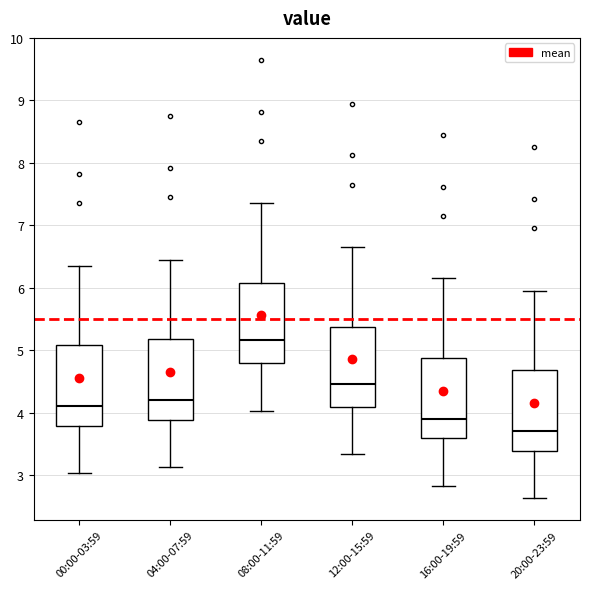

Reading left to right, read every box against the y-axis: the position of its median line, the range the box covers, and the ends of its whiskers. The values are not printed on the chart, so give them approximately, as read against the axis.

00:00-03:59: median 4.1, box 3.8 to 5.1, whiskers 3.0 to 6.4
04:00-07:59: median 4.2, box 3.9 to 5.2, whiskers 3.1 to 6.5
08:00-11:59: median 5.2, box 4.8 to 6.1, whiskers 4.0 to 7.4
12:00-15:59: median 4.5, box 4.1 to 5.4, whiskers 3.3 to 6.7
16:00-19:59: median 3.9, box 3.6 to 4.9, whiskers 2.8 to 6.2
20:00-23:59: median 3.7, box 3.4 to 4.7, whiskers 2.6 to 6.0